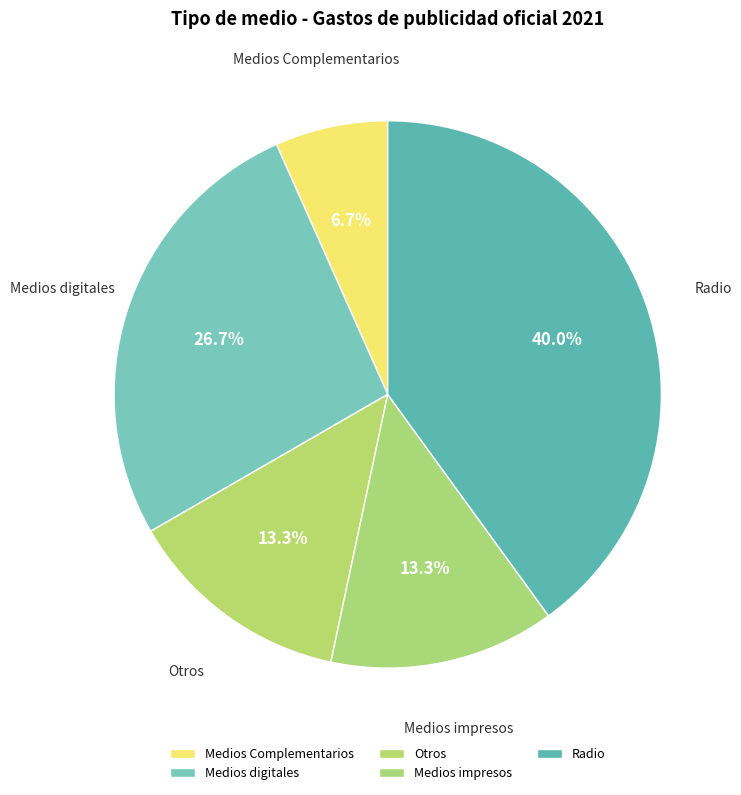

How many slices are in this pie chart?

5